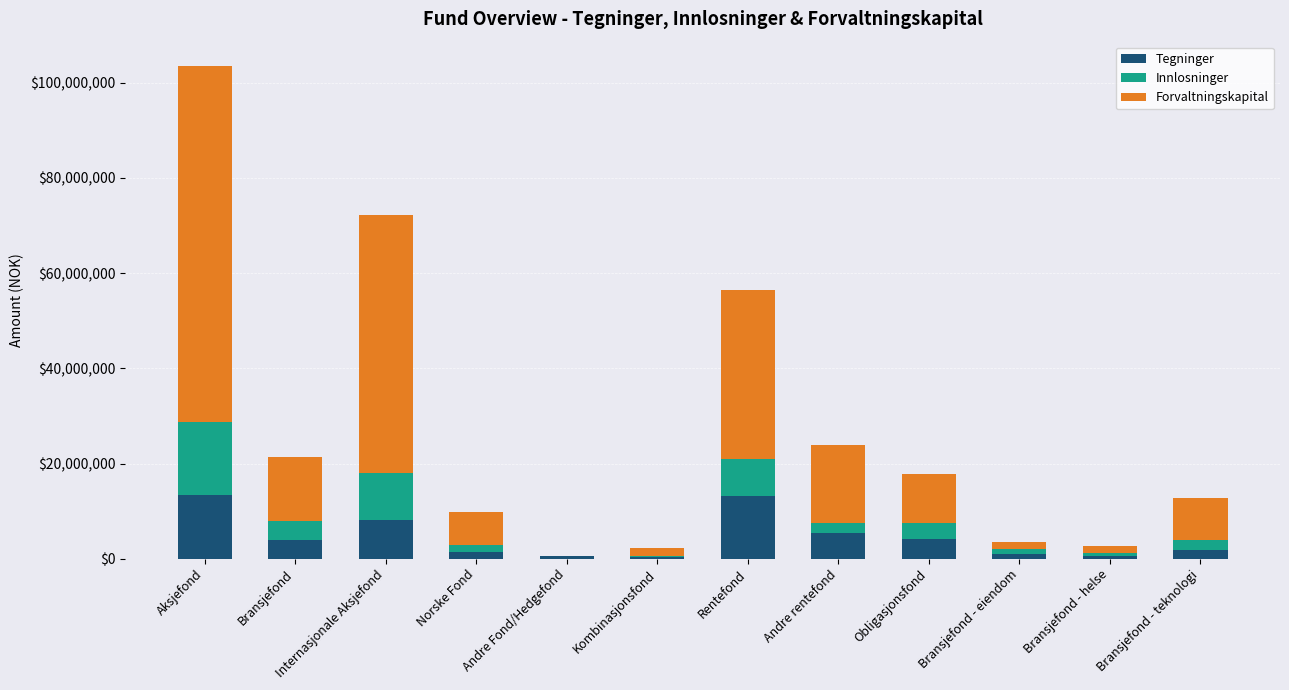

Are the bars horizontal?

No